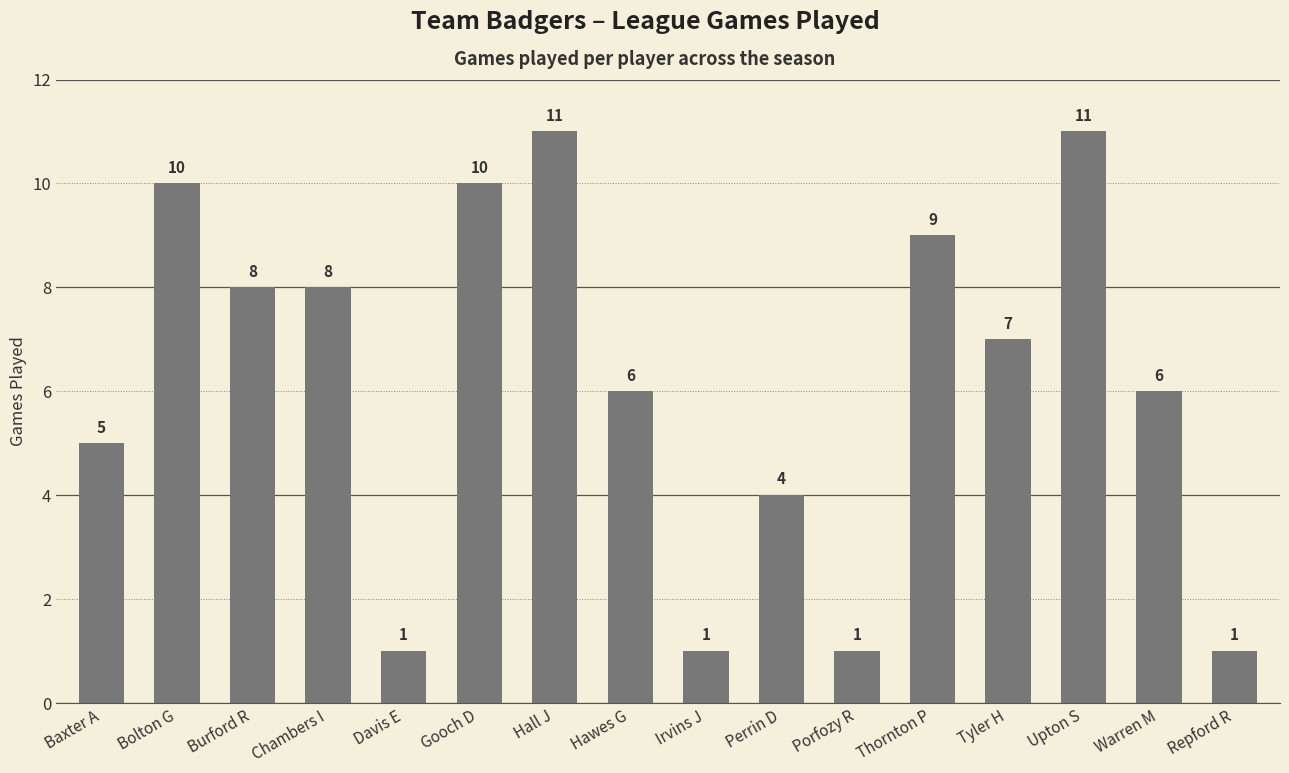

Which has a higher value, Bolton G or Upton S?

Upton S